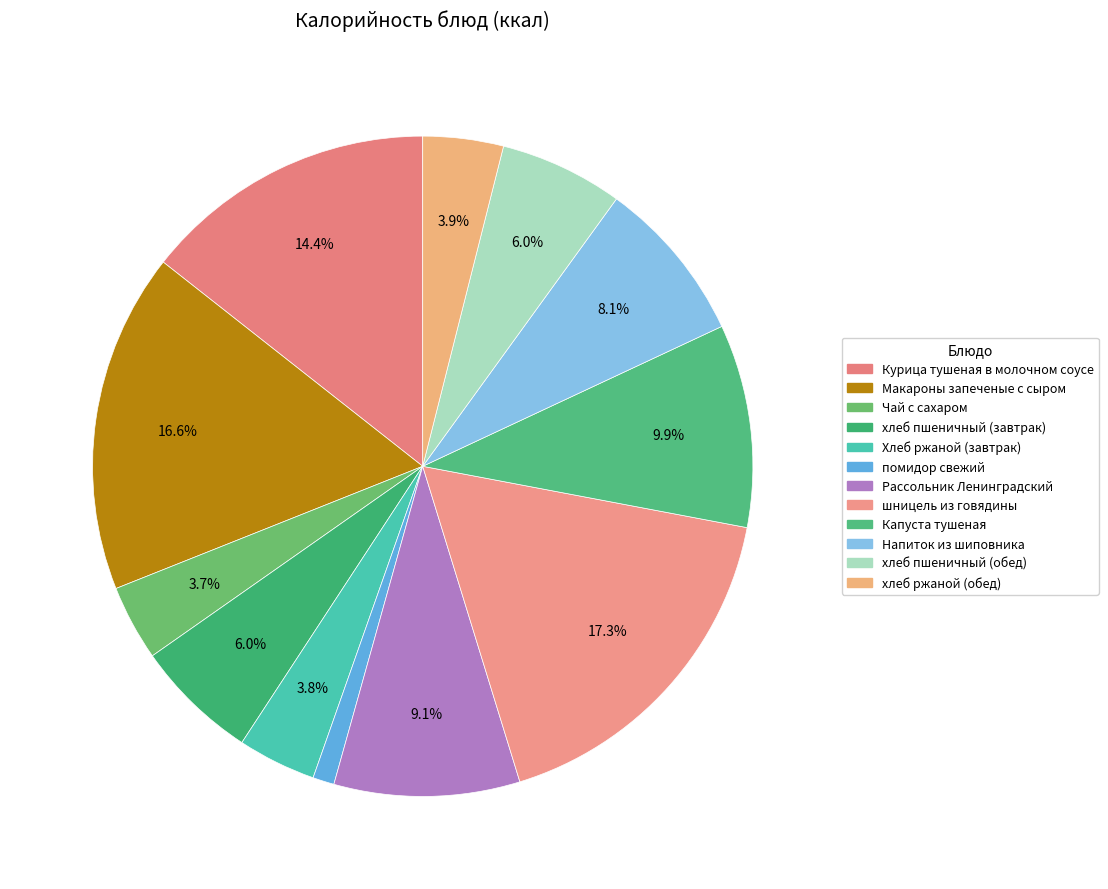

To the nearest percent, what is the difference between the помидор свежий and хлеб ржаной (обед) slice percentages?

3%